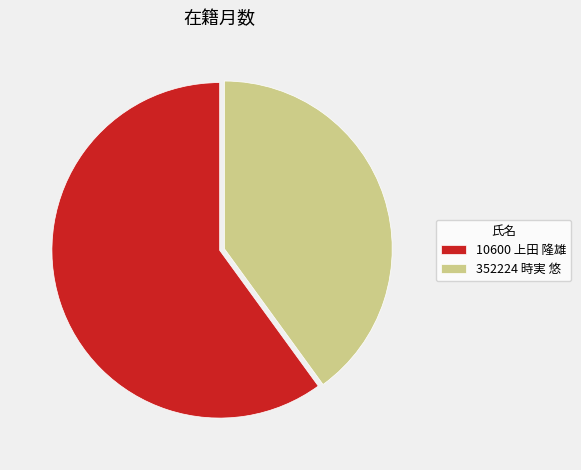

How many slices are in this pie chart?

2